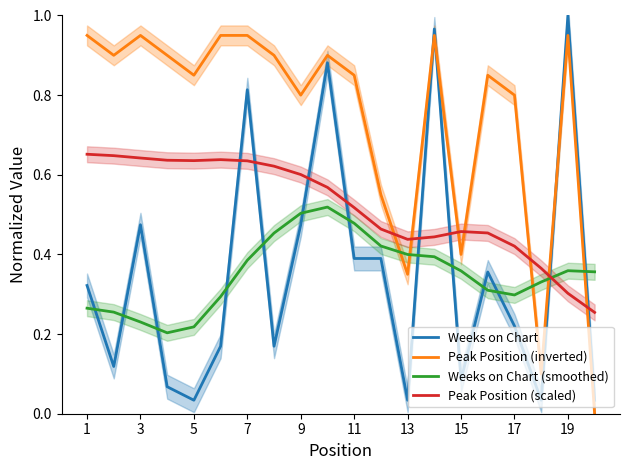

Reading right to left, transcribe all the data shown in this chart.

Weeks on Chart: 0.0	1.0	0.0	0.2	0.4	0.1	1.0	0.0	0.4	0.4	0.9	0.5	0.2	0.8	0.2	0.0	0.1	0.5	0.1	0.3
Peak Position (inverted): 0.0	0.9	0.1	0.8	0.8	0.4	0.9	0.3	0.6	0.8	0.9	0.8	0.9	0.9	0.9	0.8	0.9	0.9	0.9	0.9
Weeks on Chart (smoothed): 0.4	0.4	0.3	0.3	0.3	0.4	0.4	0.4	0.4	0.5	0.5	0.5	0.5	0.4	0.3	0.2	0.2	0.2	0.3	0.3
Peak Position (scaled): 0.3	0.3	0.4	0.4	0.5	0.5	0.4	0.4	0.5	0.5	0.6	0.6	0.6	0.6	0.6	0.6	0.6	0.6	0.6	0.7